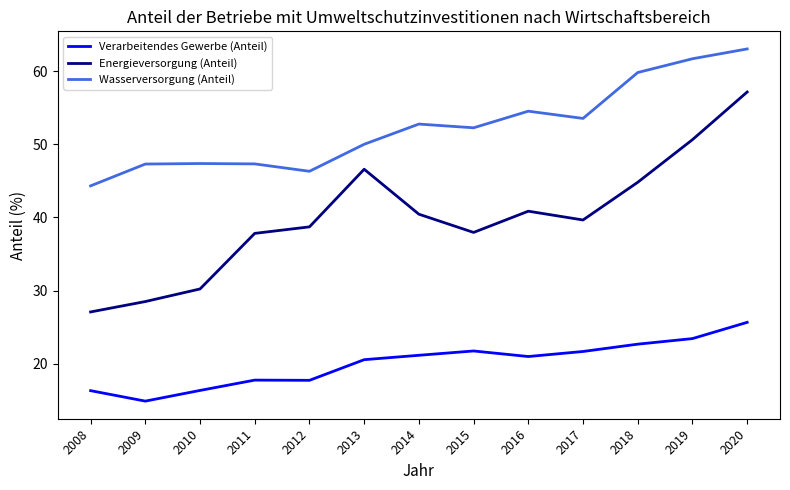

Which category has the lowest value across all series?

2009